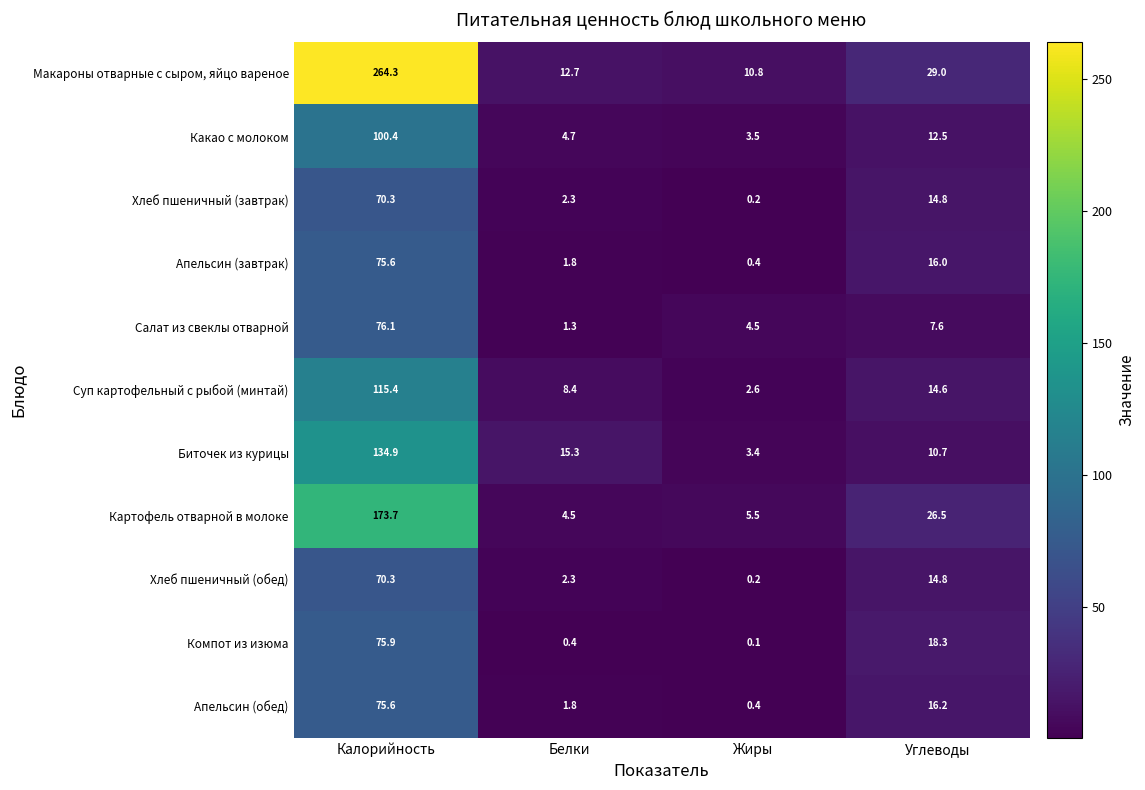

What is the spread (max minus min) of values at Жиры?

10.7